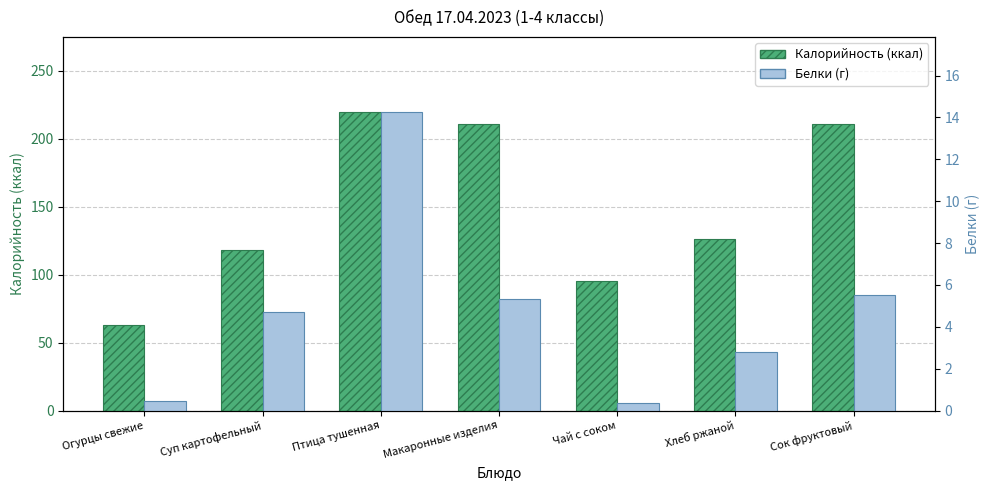

Reading left to right, what are all the values shown in this chart?

Калорийность (ккал): 63.0	118.0	220.0	211.0	95.0	126.0	210.9
Белки (г): 0.5	4.7	14.3	5.3	0.3	2.8	5.5